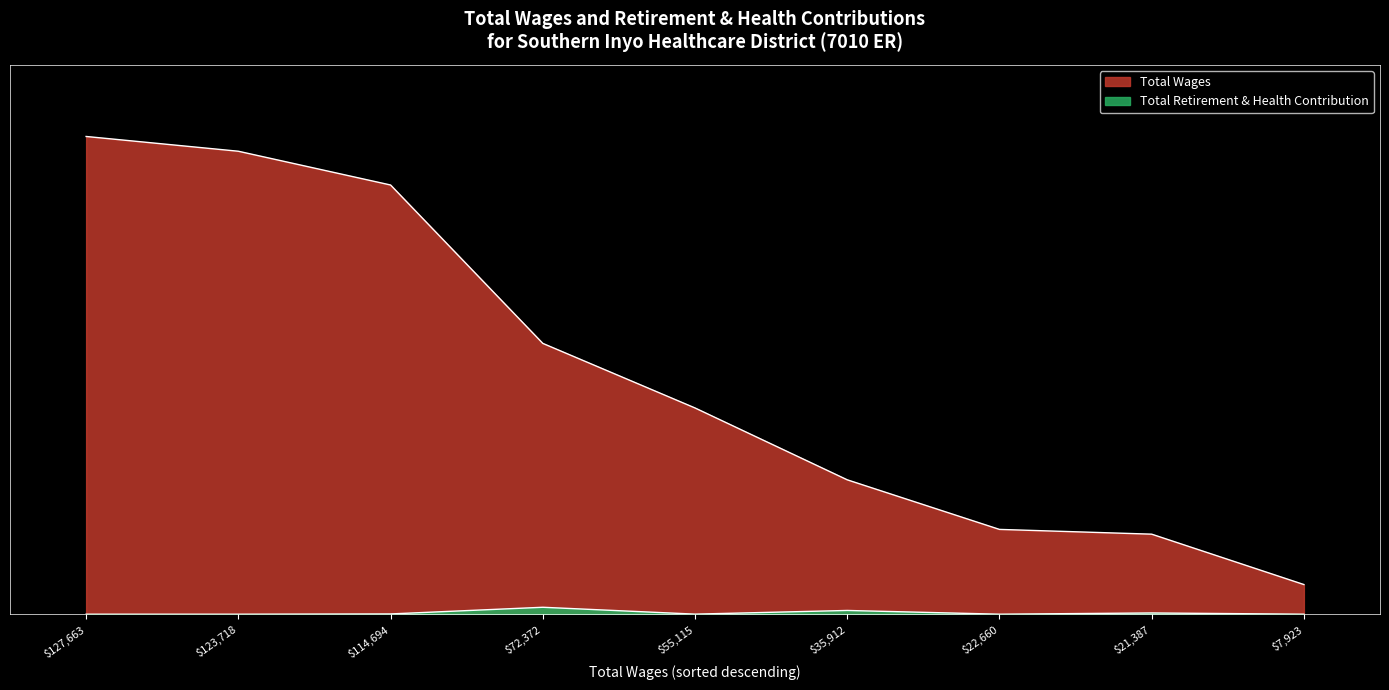

Does the chart have visible grid lines?

No